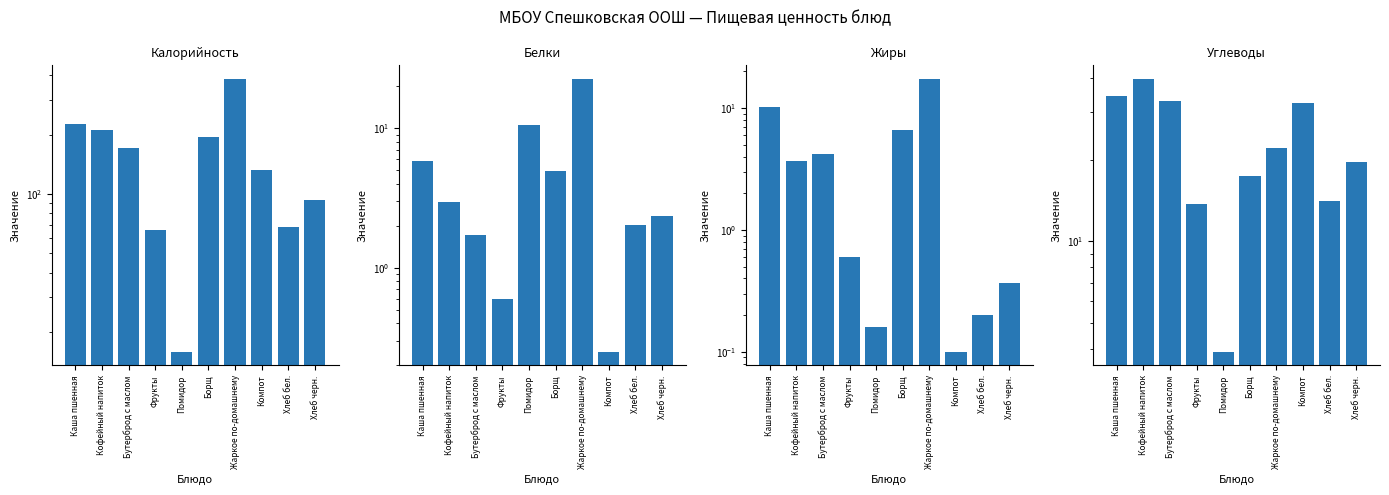

The Углеводы series shows 32.4 at Компот. True or false?

True